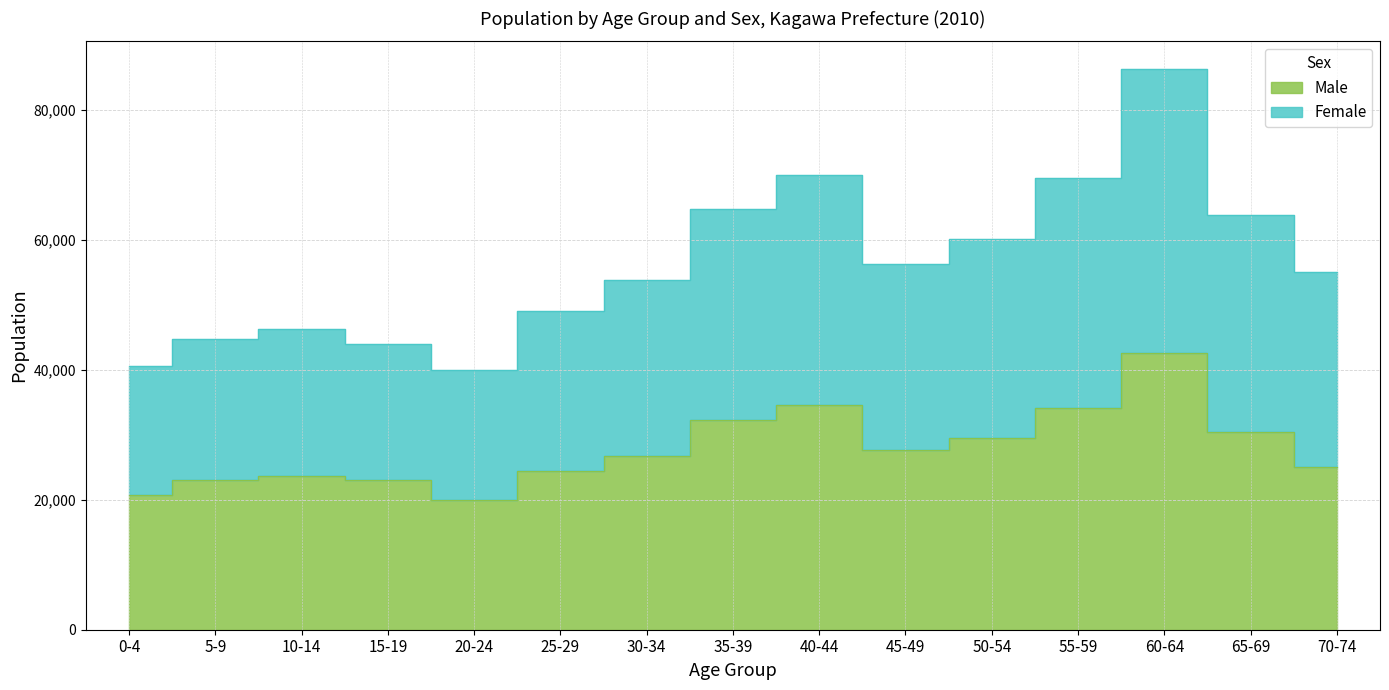

Where is Female nearest to the value 63089?

65-69